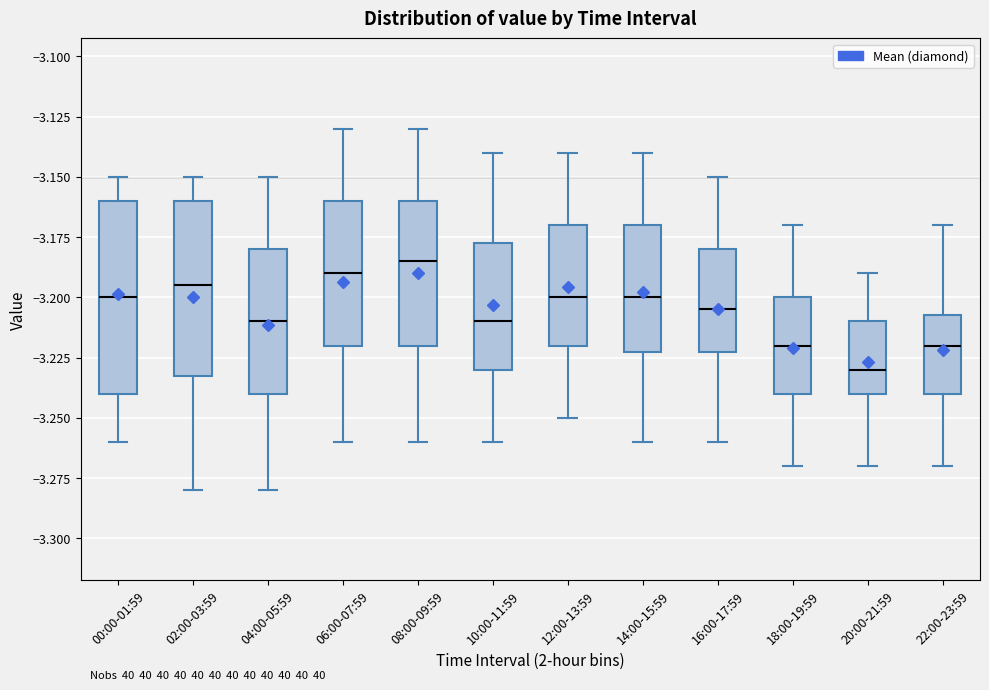

Reading left to right, transcribe this box plot: for each box, give where its median line is, the range the box spans, and where its two whiskers end, as read against the y-axis. The values are not printed on the chart, so give them approximately, as read against the axis.

00:00-01:59: median -3.200, box -3.240 to -3.160, whiskers -3.260 to -3.150
02:00-03:59: median -3.195, box -3.230 to -3.160, whiskers -3.280 to -3.150
04:00-05:59: median -3.210, box -3.240 to -3.180, whiskers -3.280 to -3.150
06:00-07:59: median -3.190, box -3.220 to -3.160, whiskers -3.260 to -3.130
08:00-09:59: median -3.185, box -3.220 to -3.160, whiskers -3.260 to -3.130
10:00-11:59: median -3.210, box -3.230 to -3.175, whiskers -3.260 to -3.140
12:00-13:59: median -3.200, box -3.220 to -3.170, whiskers -3.250 to -3.140
14:00-15:59: median -3.200, box -3.220 to -3.170, whiskers -3.260 to -3.140
16:00-17:59: median -3.205, box -3.220 to -3.180, whiskers -3.260 to -3.150
18:00-19:59: median -3.220, box -3.240 to -3.200, whiskers -3.270 to -3.170
20:00-21:59: median -3.230, box -3.240 to -3.210, whiskers -3.270 to -3.190
22:00-23:59: median -3.220, box -3.240 to -3.205, whiskers -3.270 to -3.170